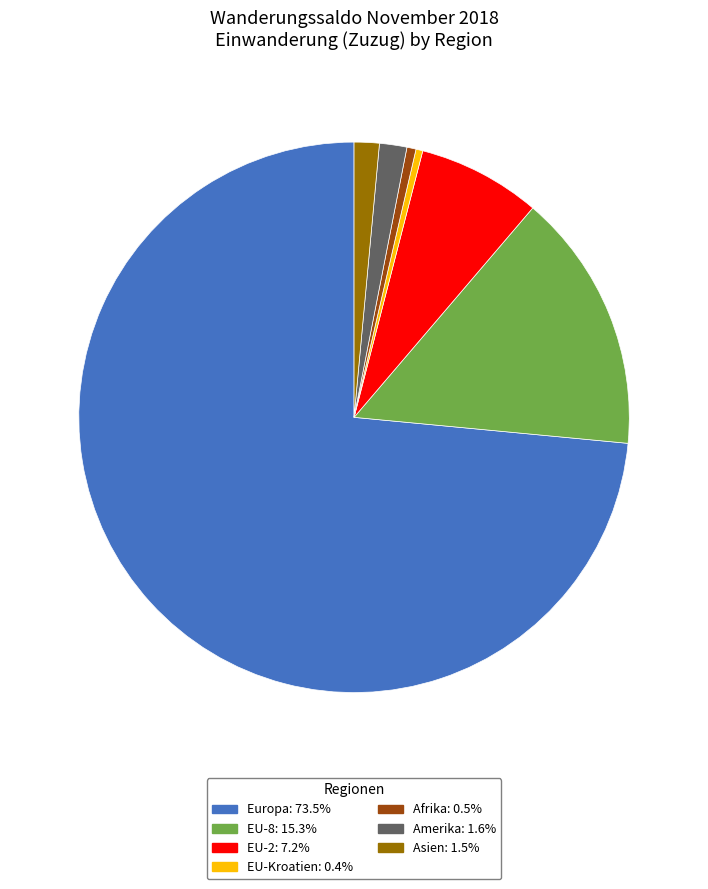

Is there a majority slice in this chart?

Yes